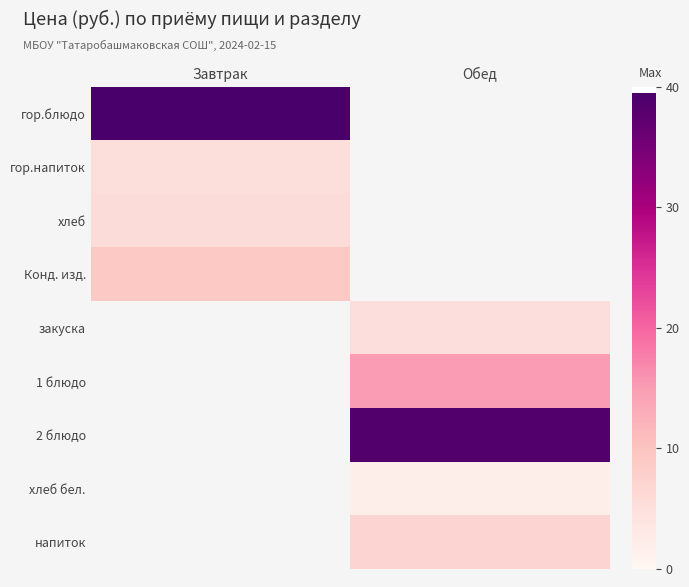

Is it true that Конд. изд. equals 14.1 at Завтрак?

False